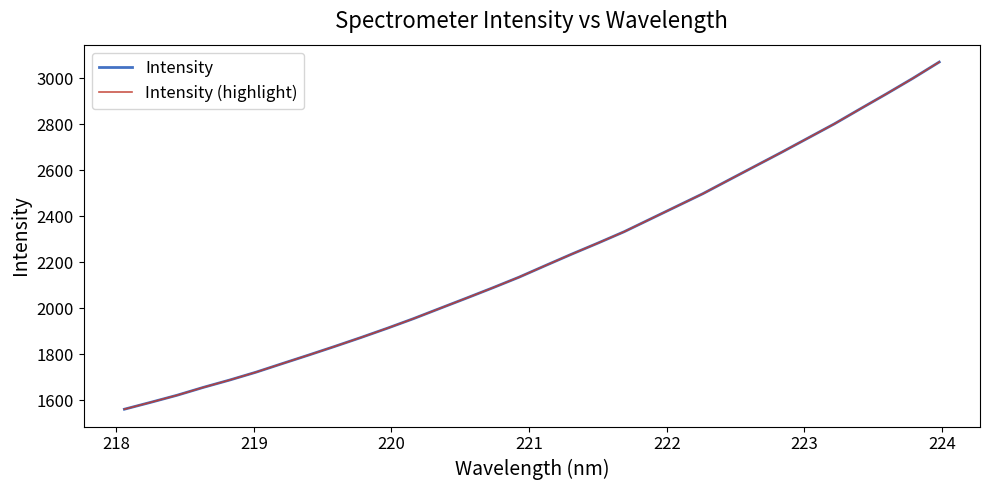

Does the chart display data point markers on the line(s)?

No